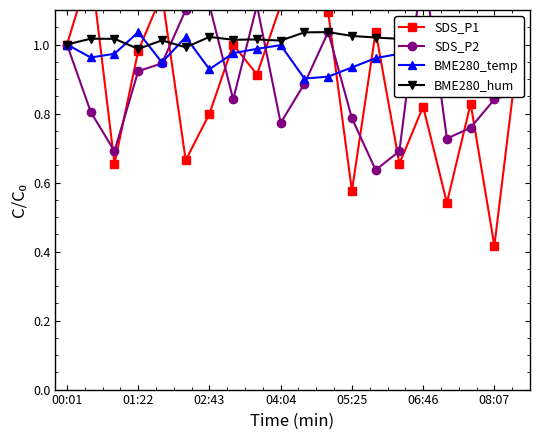

What is the sum of the BME280_hum values at 02:43 and 17?

2.0